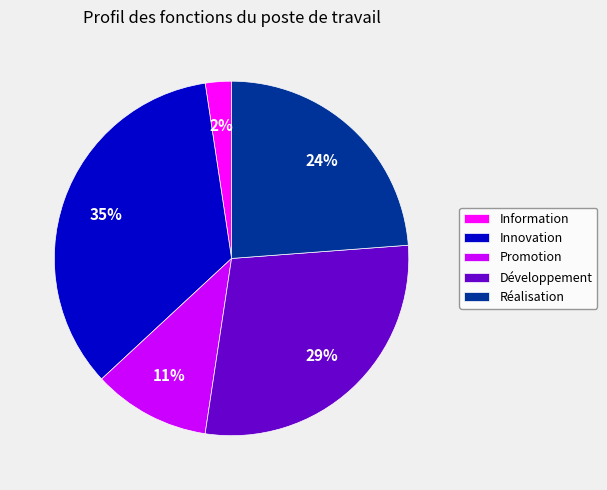

Which category has the biggest portion of the pie?

Innovation